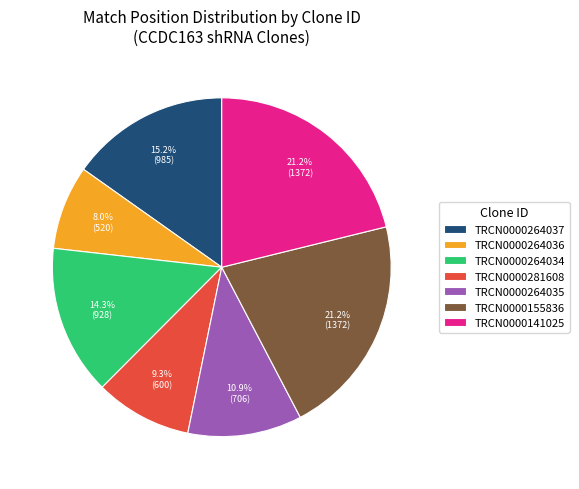

To the nearest percent, what portion does TRCN0000155836 represent?

21%